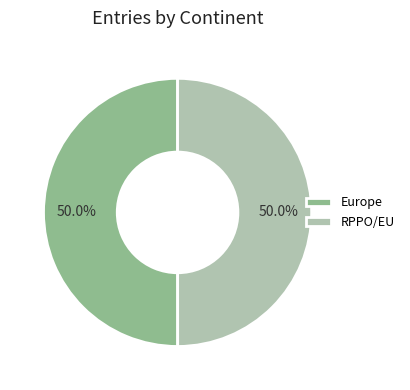

What percentage is the Europe slice, to the nearest percent?

50%